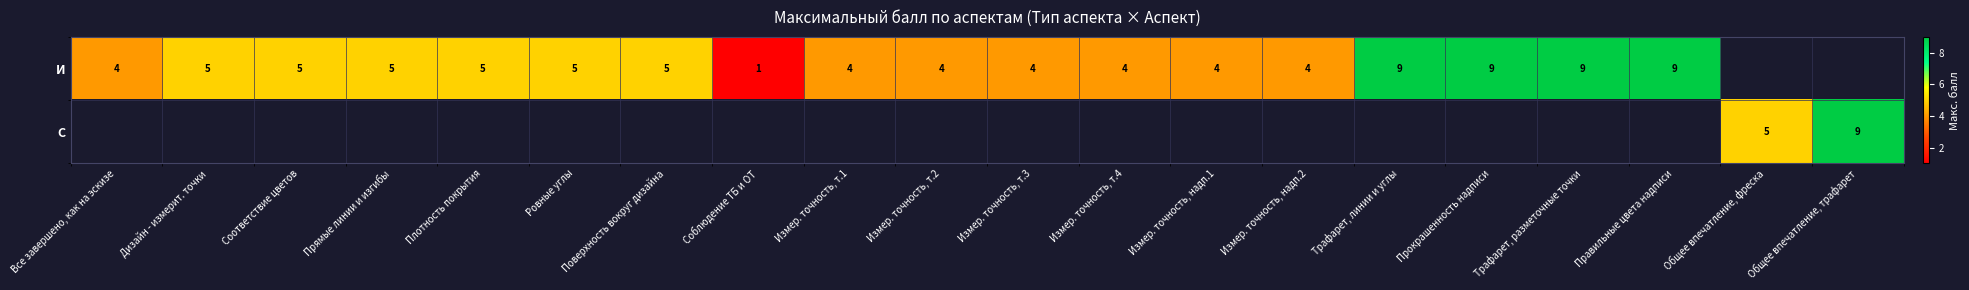

What is the difference between the И values at Измер. точность, т.1 and Прокрашенность надписи?

5